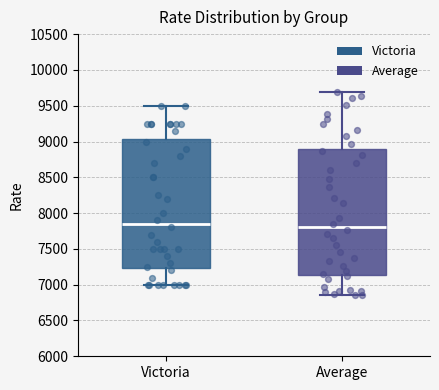

Where is the lower edge of the box for Average on the y-axis? The values are not printed on the chart, so give them approximately, as read against the axis.

7150